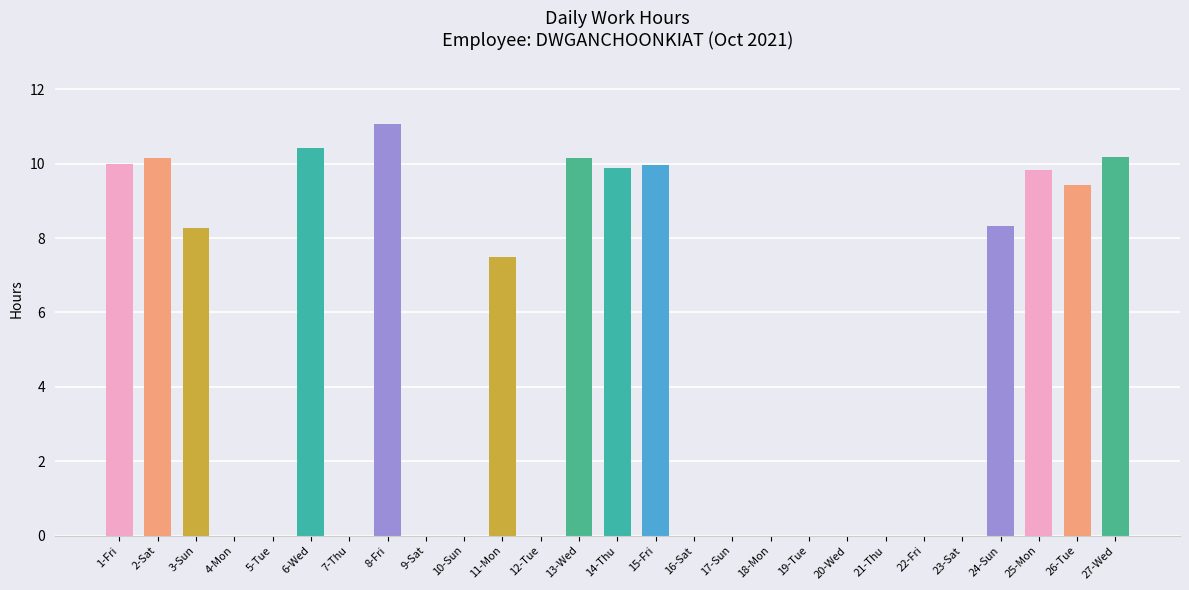

What is the ratio of the value at 6-Wed to the value at 3-Sun?

1.3